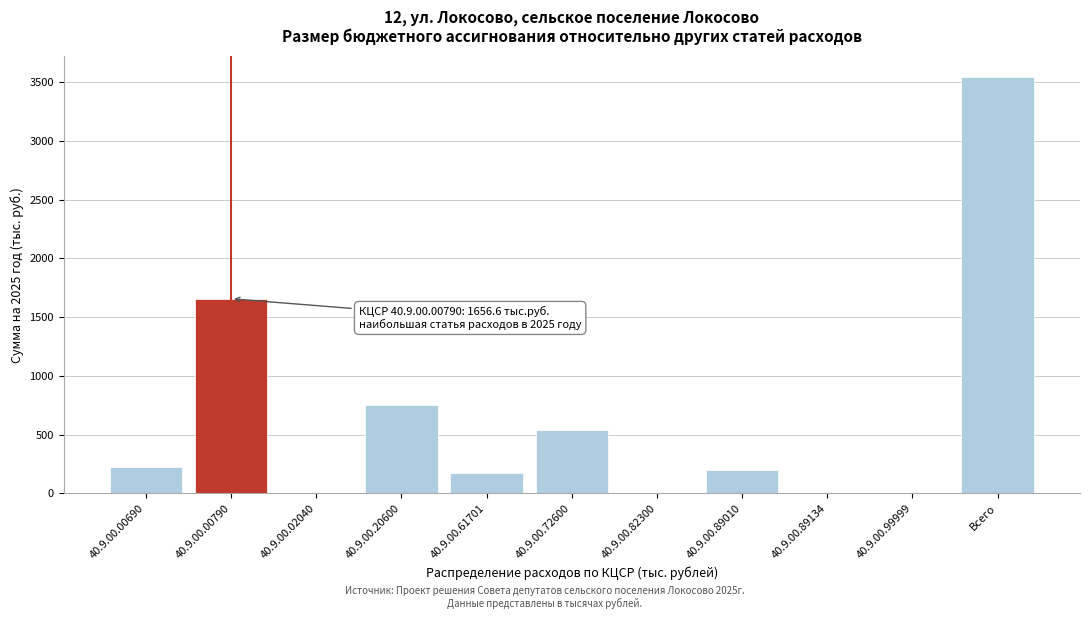

Reading right to left, what are all the values shown in this chart?

Всего=3545.8	40.9.00.99999=0.0	40.9.00.89134=0.0	40.9.00.89010=202.5	40.9.00.82300=0.0	40.9.00.72600=540.0	40.9.00.61701=170.0	40.9.00.20600=754.8	40.9.00.02040=0.0	40.9.00.00790=1656.6	40.9.00.00690=221.9